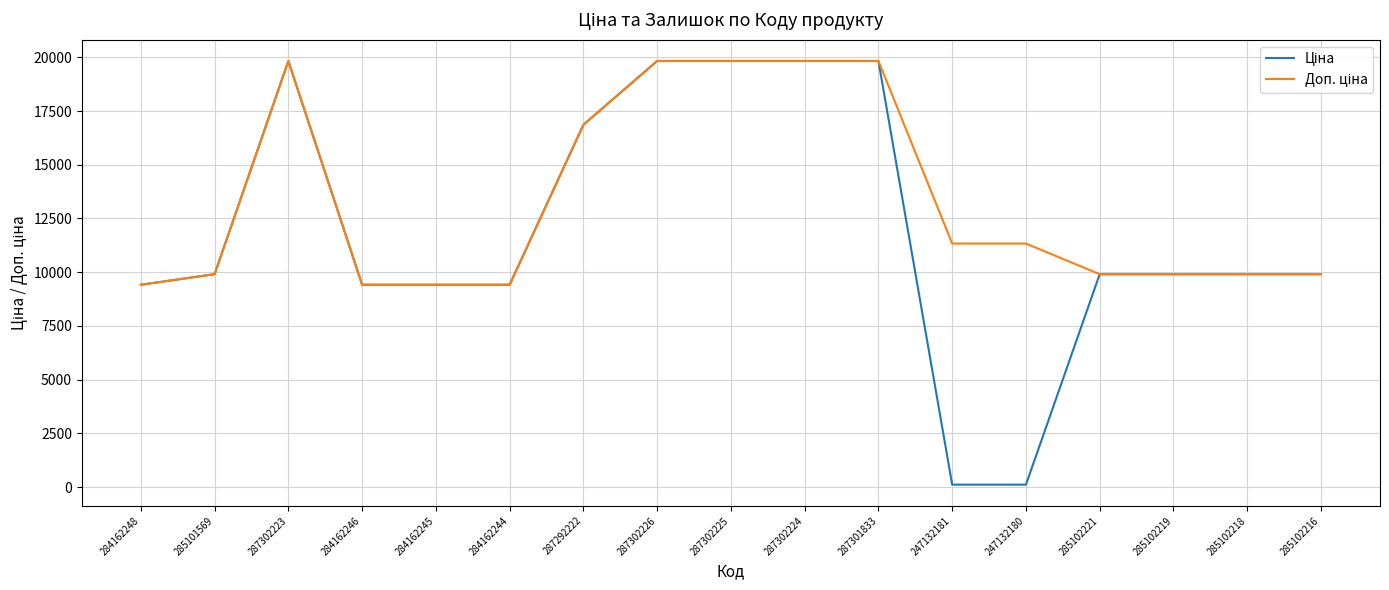

What is the maximum value shown in the chart?

19831.1